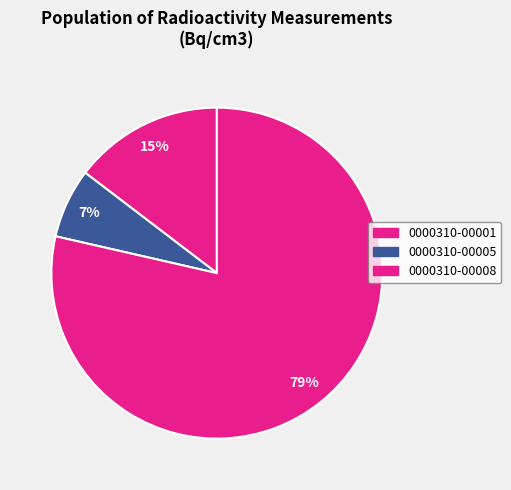

How many slices are in this pie chart?

3